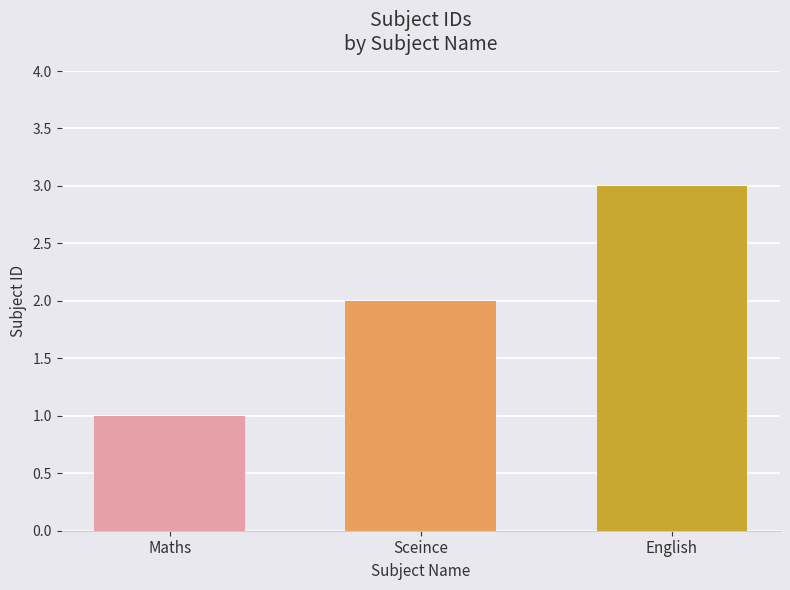

Is it true that the value at Sceince is 3?

False